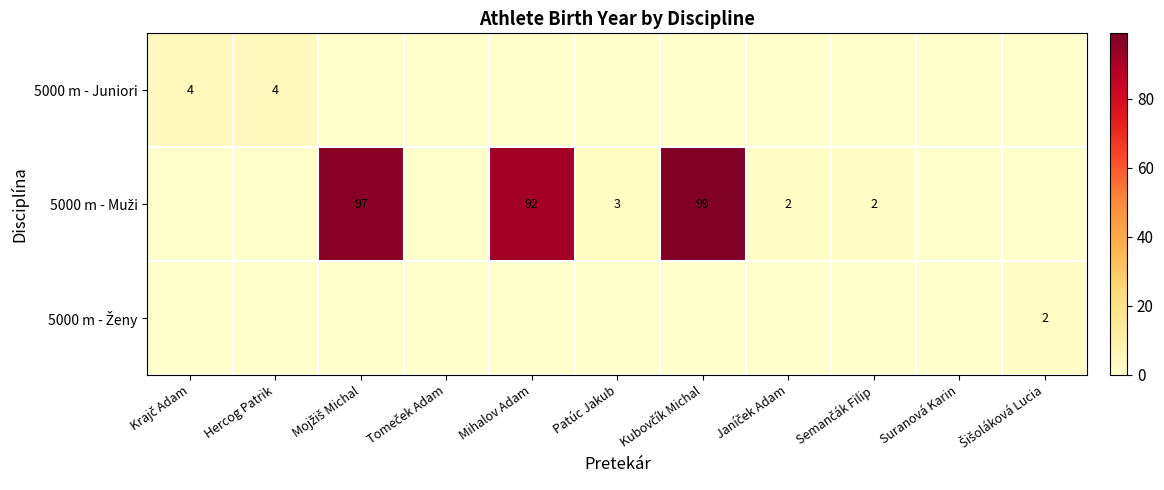

How many data points does each series have?

11